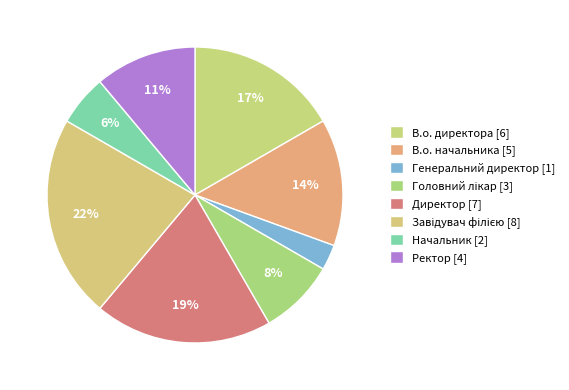

To the nearest percent, what is the combined percentage of Генеральний директор and Ректор?

14%